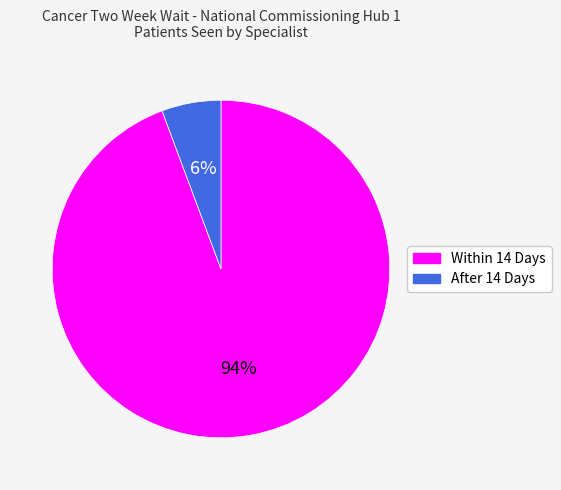

Combined, do After 14 Days and Within 14 Days account for over 50%?

Yes